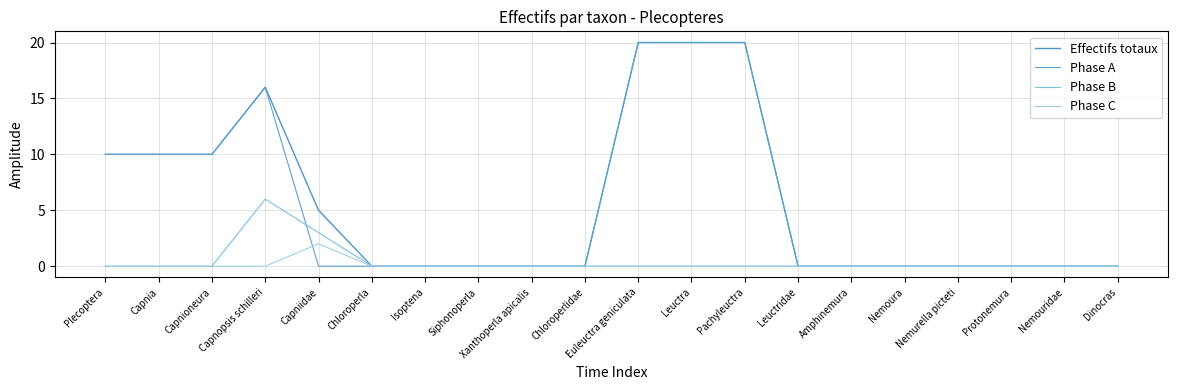

How many categories are shown in the chart?

20